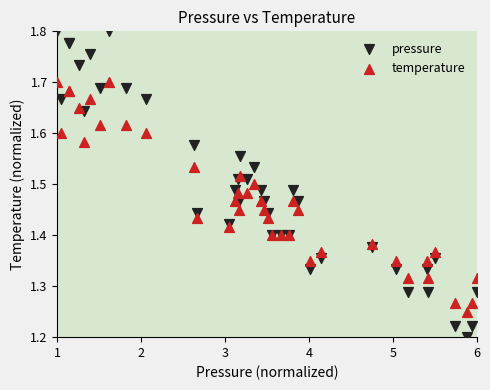

Which series contains the lowest Y value?

pressure